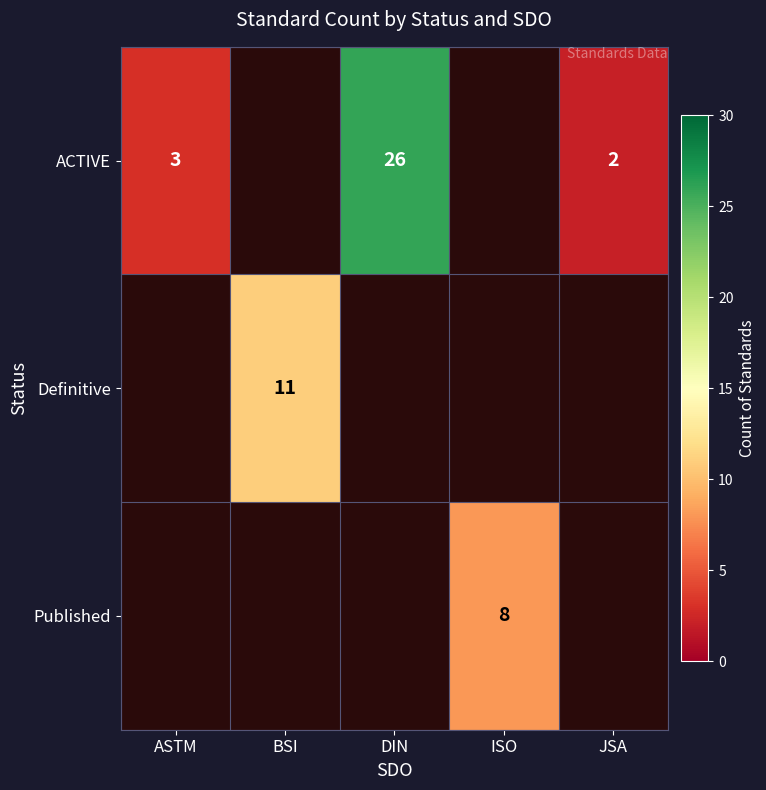

What is the difference between the ACTIVE values at JSA and DIN?

24